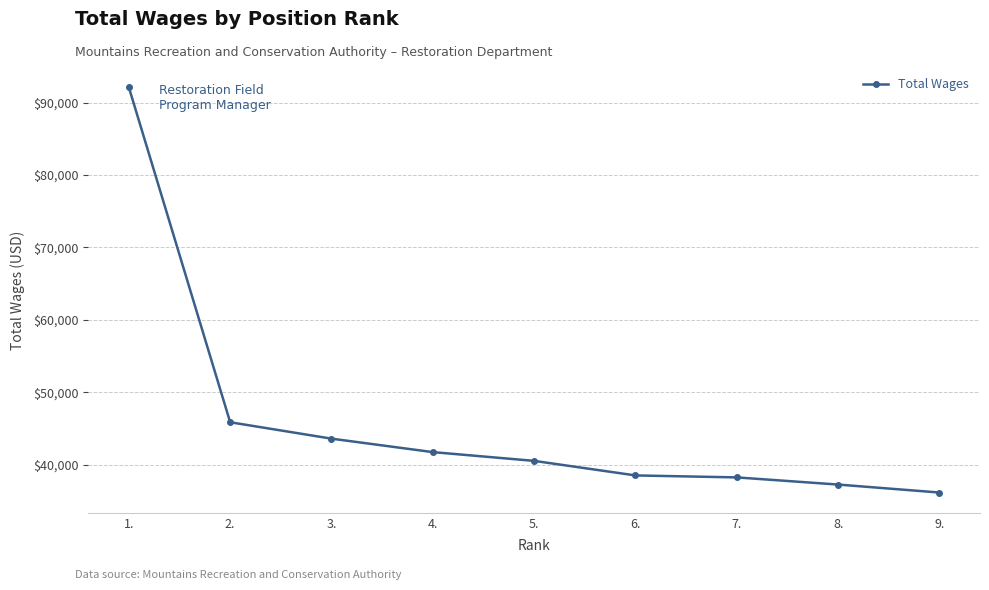

True or false: there are more than 2 points higher than both neighbors.

False